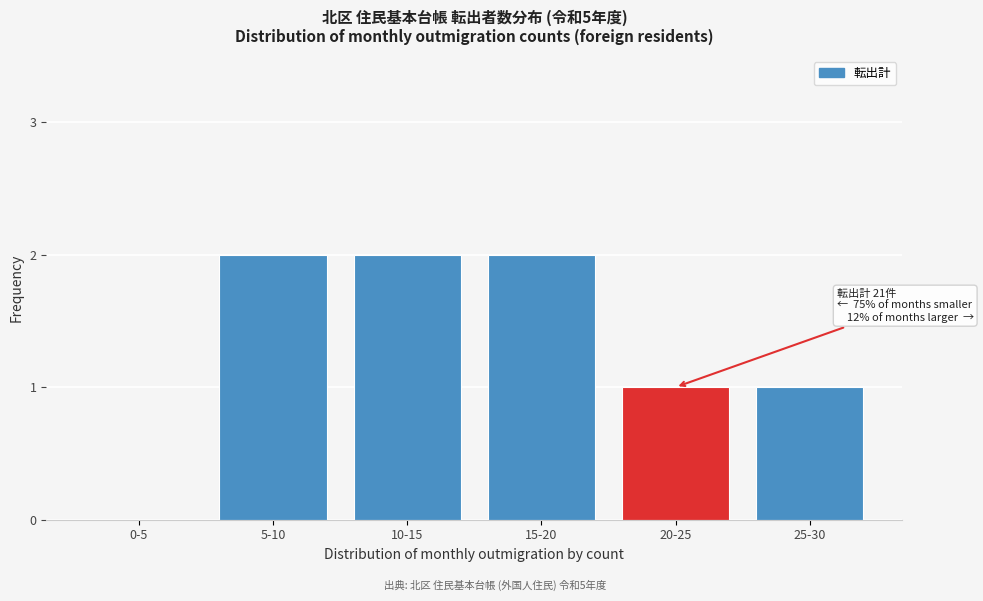

Reading left to right, extract all data points from this chart.

0-5=0	5-10=2	10-15=2	15-20=2	20-25=1	25-30=1